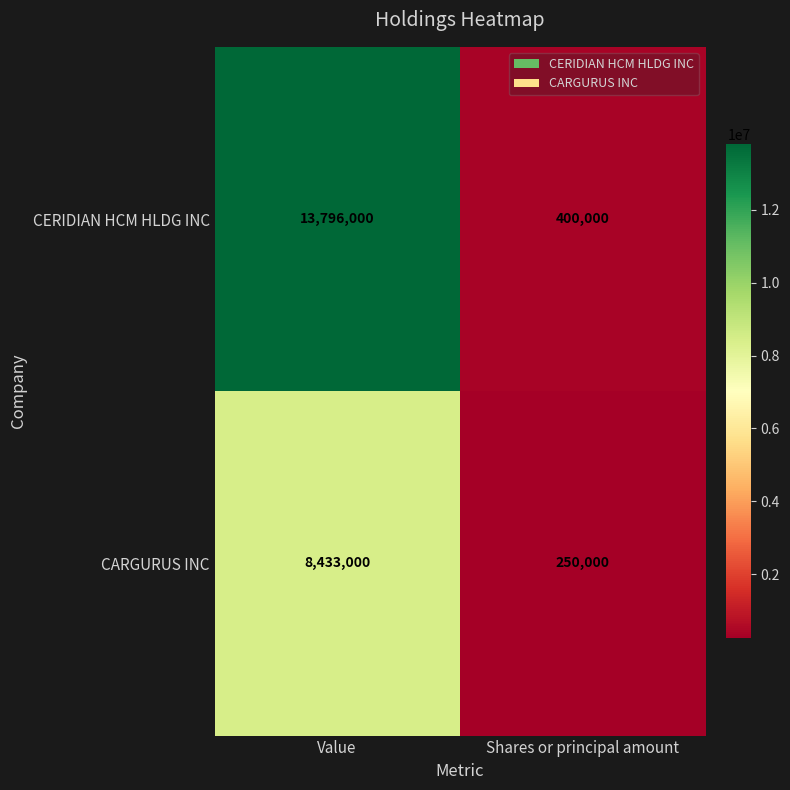

Which series has the widest spread of values?

CERIDIAN HCM HLDG INC